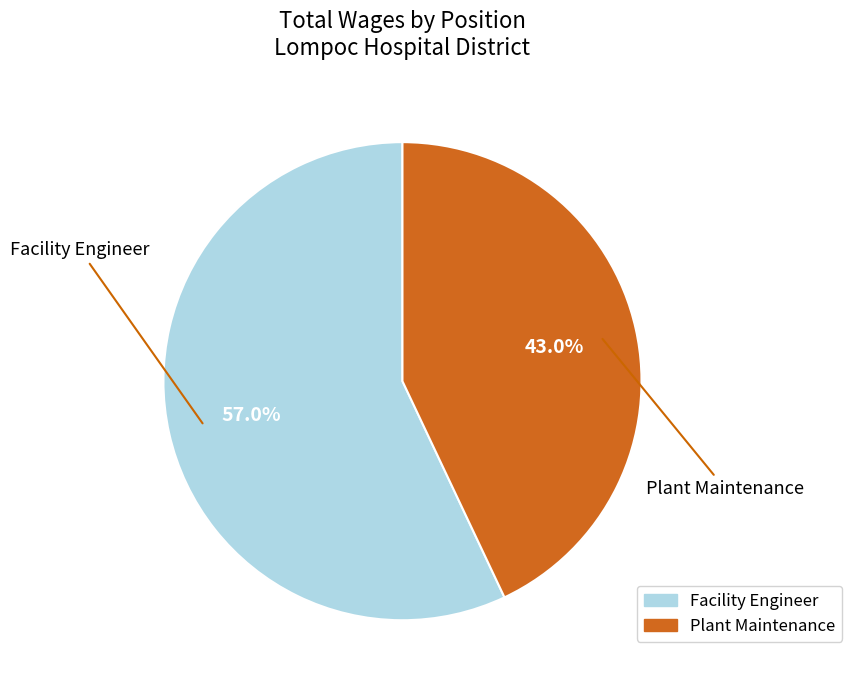

Count the number of slices in the pie.

2